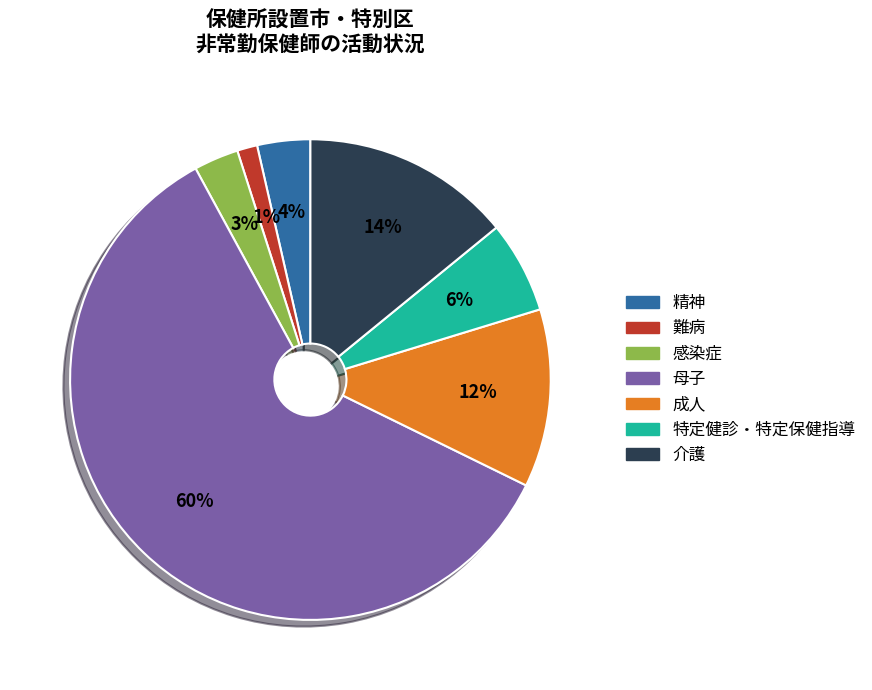

Combined, do 精神 and 感染症 account for over 50%?

No